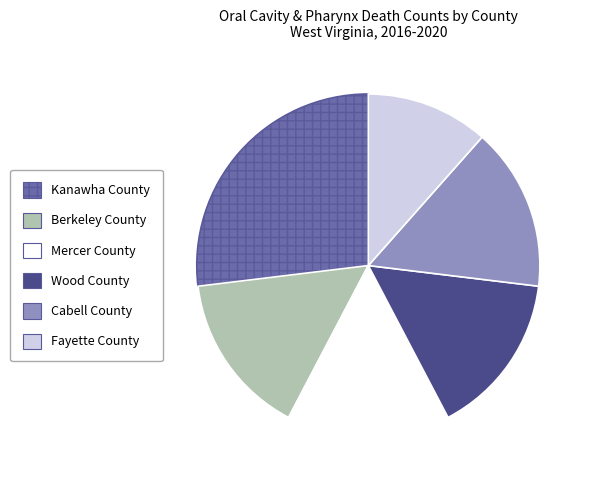

How many slices are in this pie chart?

6